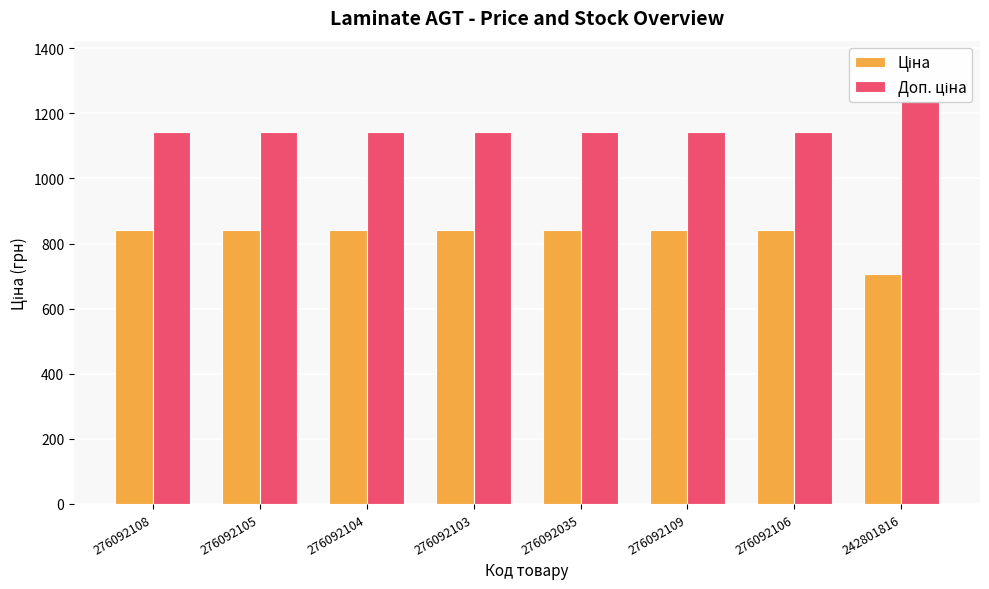

Which series has the largest range (max minus min)?

Ціна